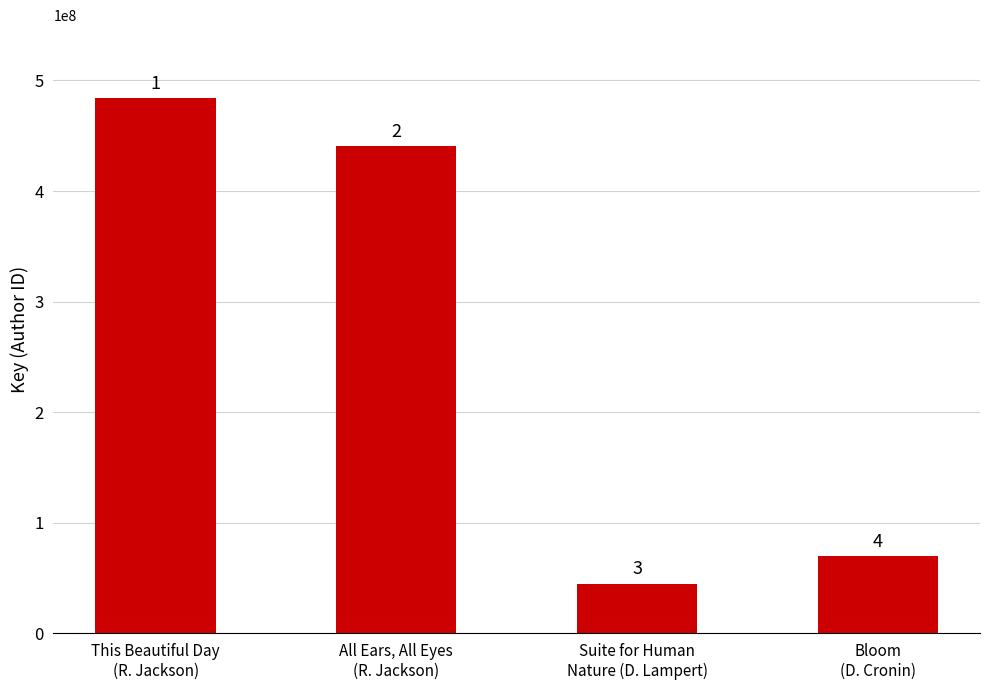

Which has a higher value, All Ears, All Eyes
(R. Jackson) or Suite for Human
Nature (D. Lampert)?

All Ears, All Eyes
(R. Jackson)